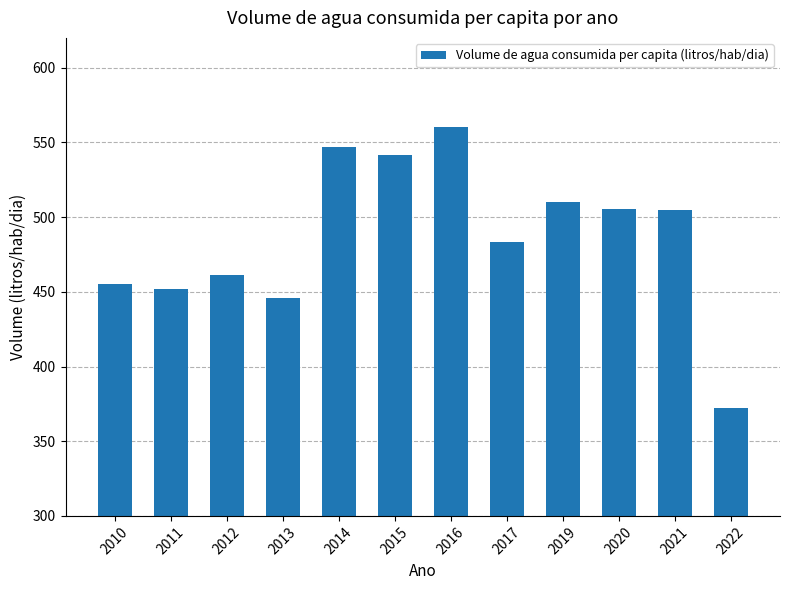

Does the chart contain any negative values?

No